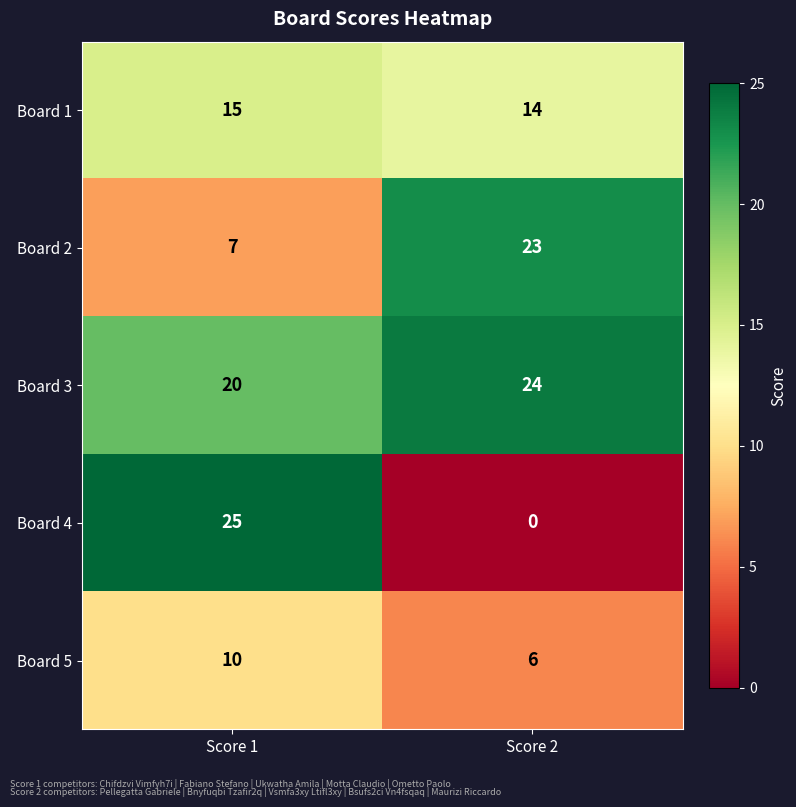

At Score 1, list the series in order from smallest to largest.

Board 2, Board 5, Board 1, Board 3, Board 4